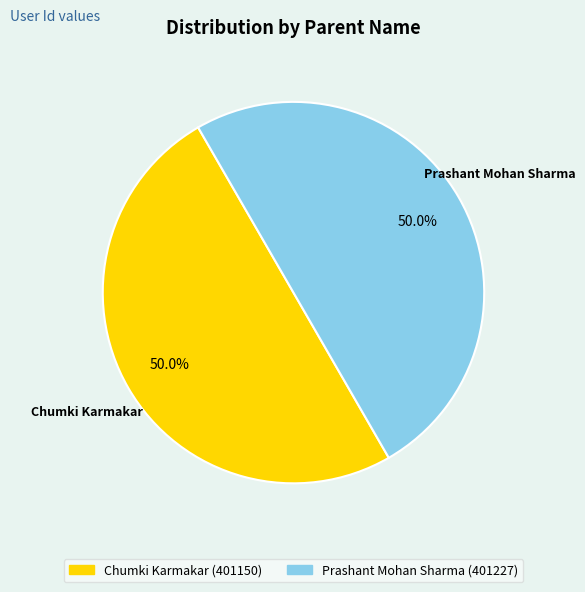

What is the ratio of the value at Chumki Karmakar to the value at Prashant Mohan Sharma?

1.0